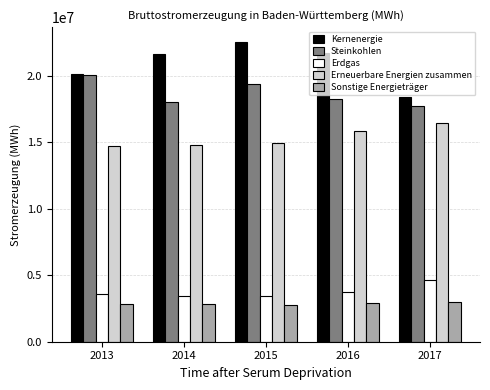

Which series has the largest total across all categories?

Kernenergie